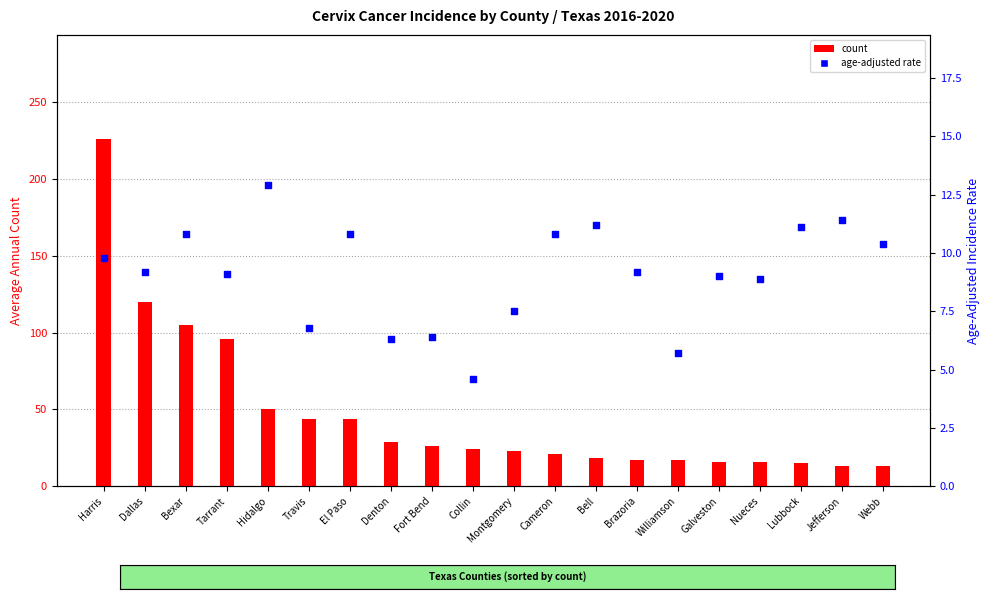

Is the value of count at Bexar greater than the value of age-adjusted rate at Hidalgo?

Yes